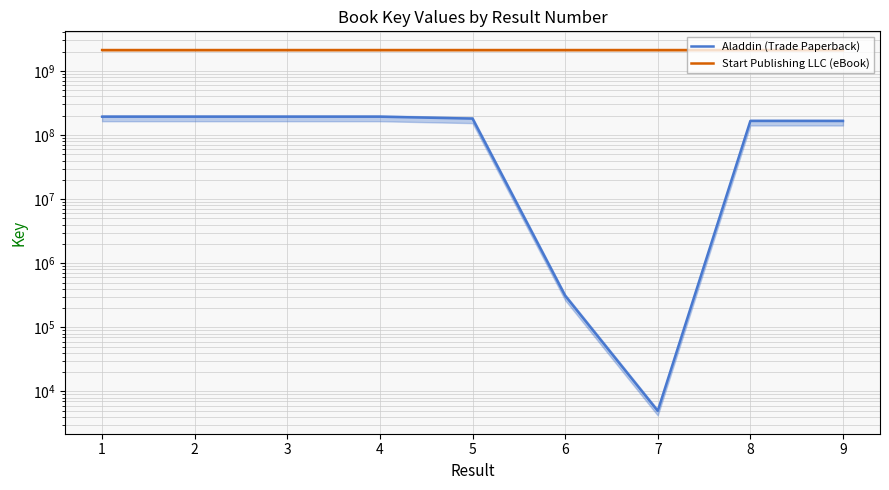

Does the chart display data point markers on the line(s)?

No